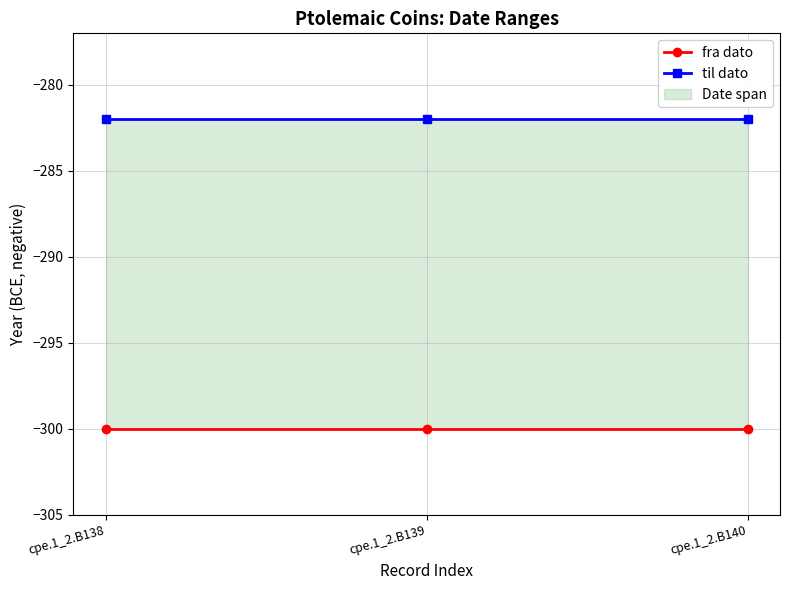

How many lines are shown in the chart?

2